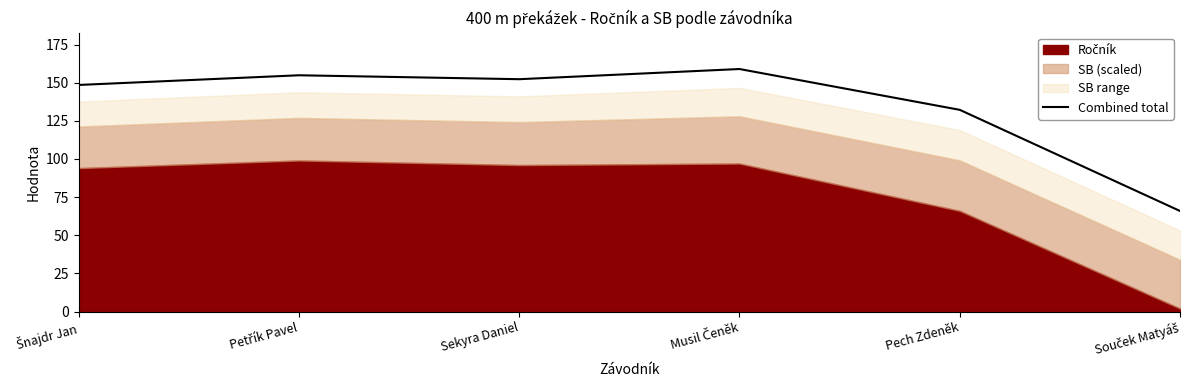

At which label is Combined total closest to 112?

Pech Zdeněk